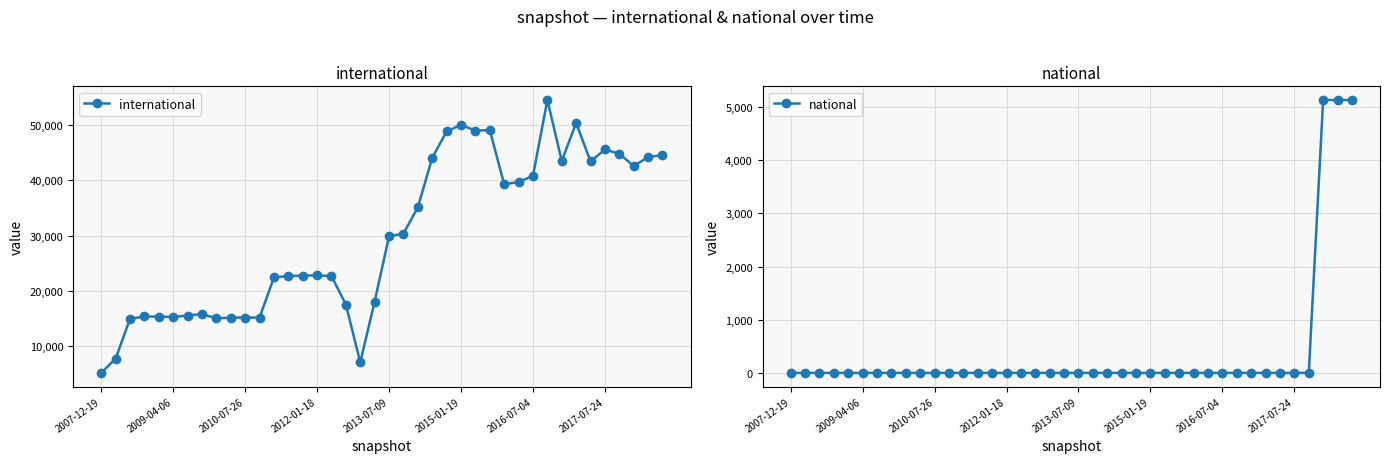

What is the minimum value for international?

5203